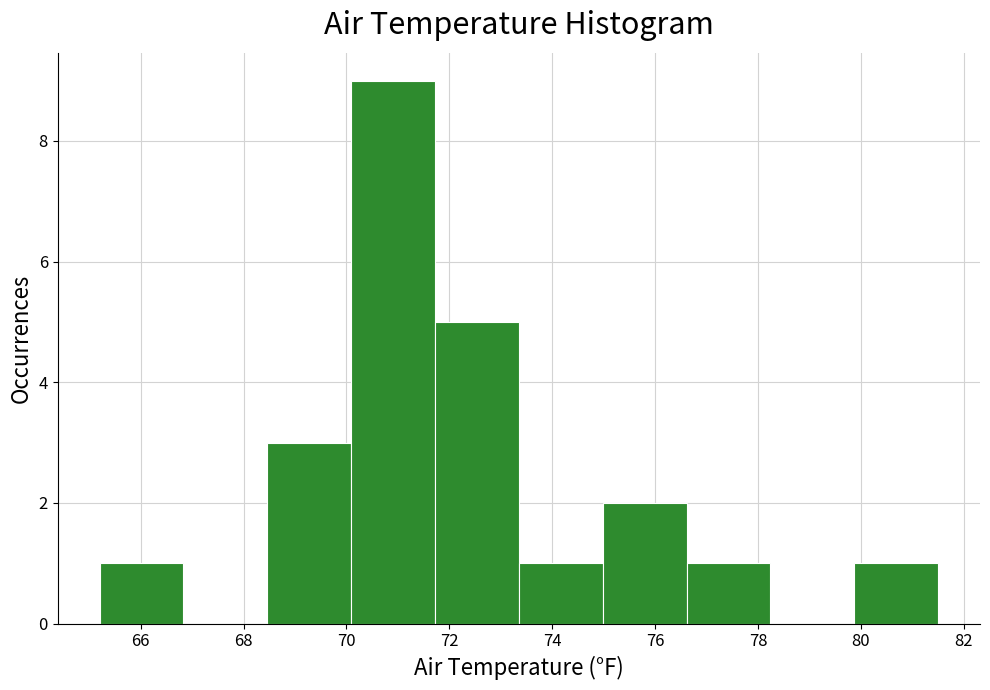

How tall is the bar that spans 71.8 to 73.4 on the x-axis? Neither the bar edges nor the heights are printed on the chart, so give them approximately, as read against the axes.

5